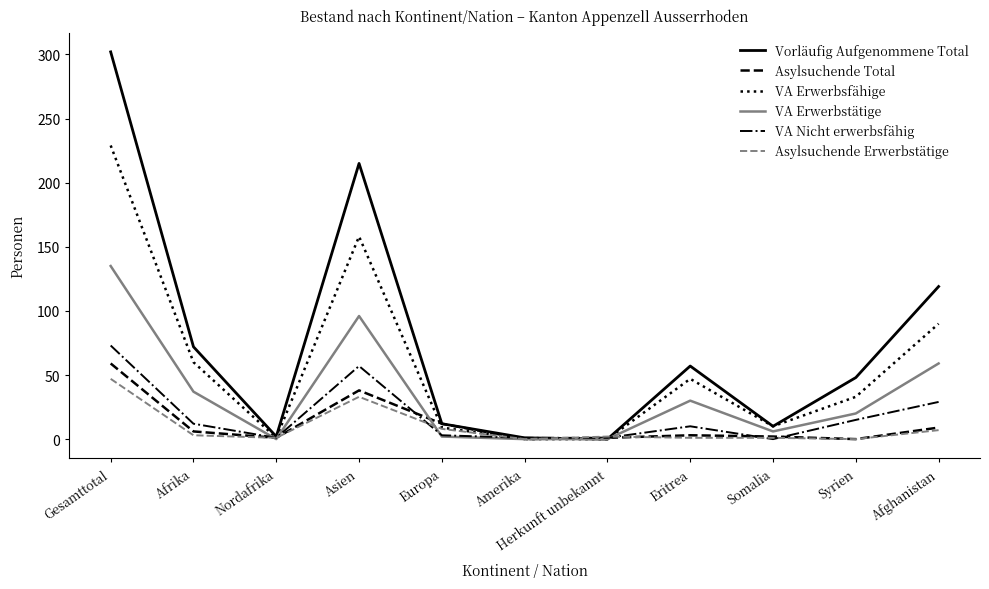

What is the greatest value displayed?

302